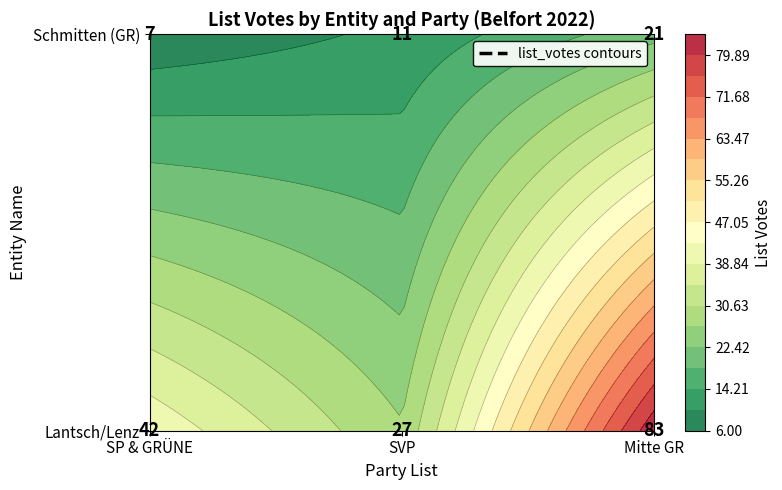

What is the total value across all series at SVP?

38